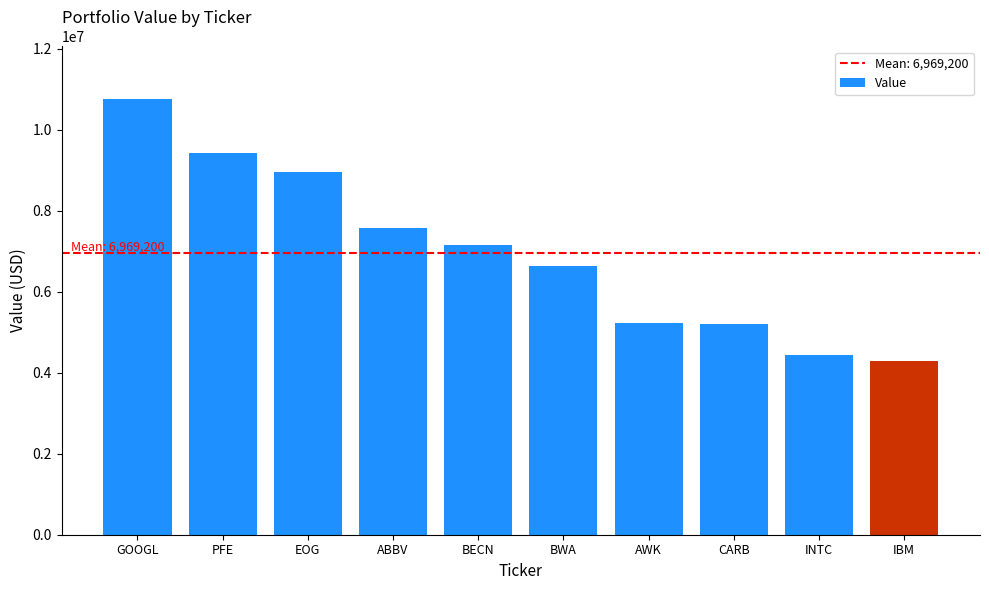

Does the chart contain any negative values?

No